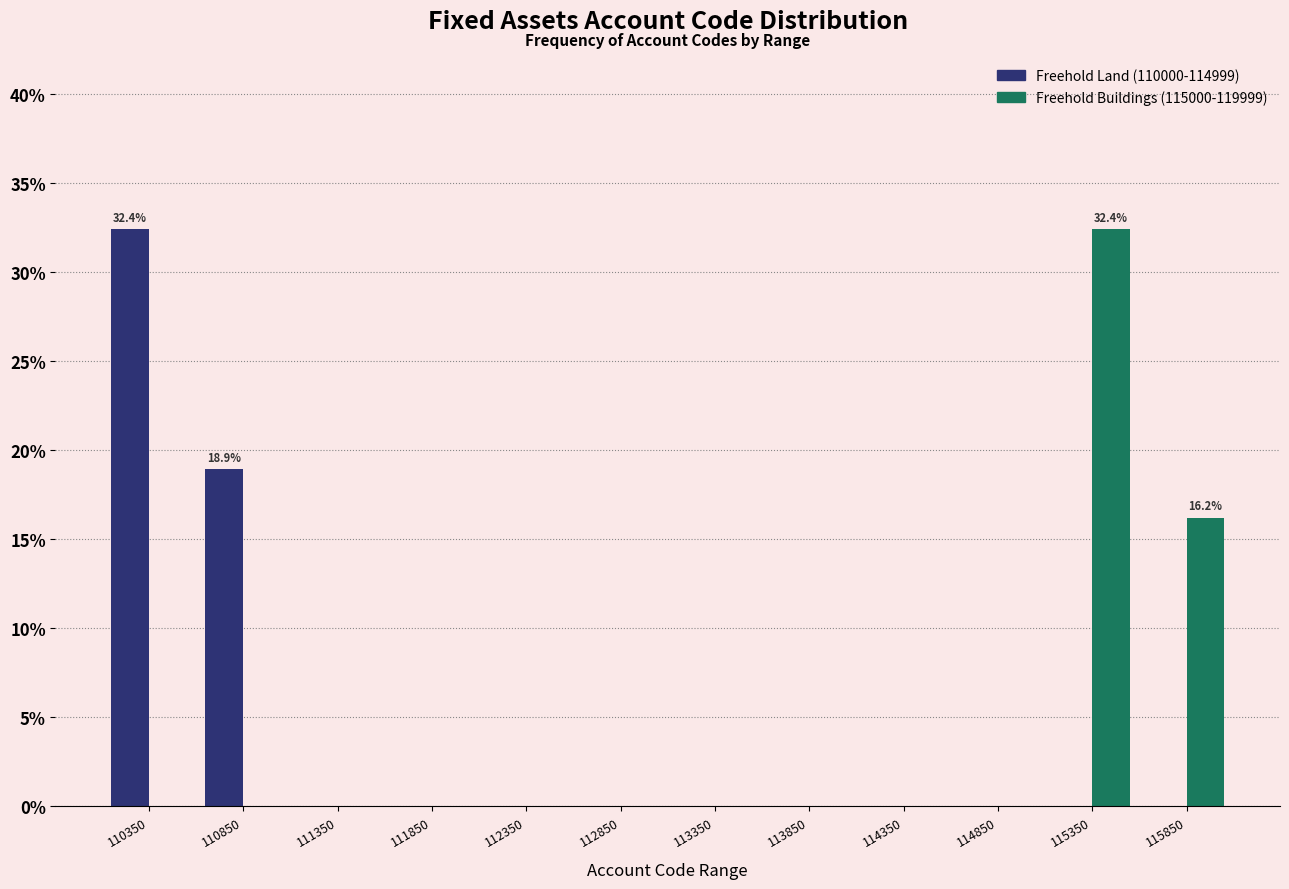

Reading left to right, list all the values displayed in this chart.

Freehold Land (110000-114999): 110350=32.4	110850=18.9	111350=0.0	111850=0.0	112350=0.0	112850=0.0	113350=0.0	113850=0.0	114350=0.0	114850=0.0	115350=0.0	115850=0.0
Freehold Buildings (115000-119999): 110350=0.0	110850=0.0	111350=0.0	111850=0.0	112350=0.0	112850=0.0	113350=0.0	113850=0.0	114350=0.0	114850=0.0	115350=32.4	115850=16.2